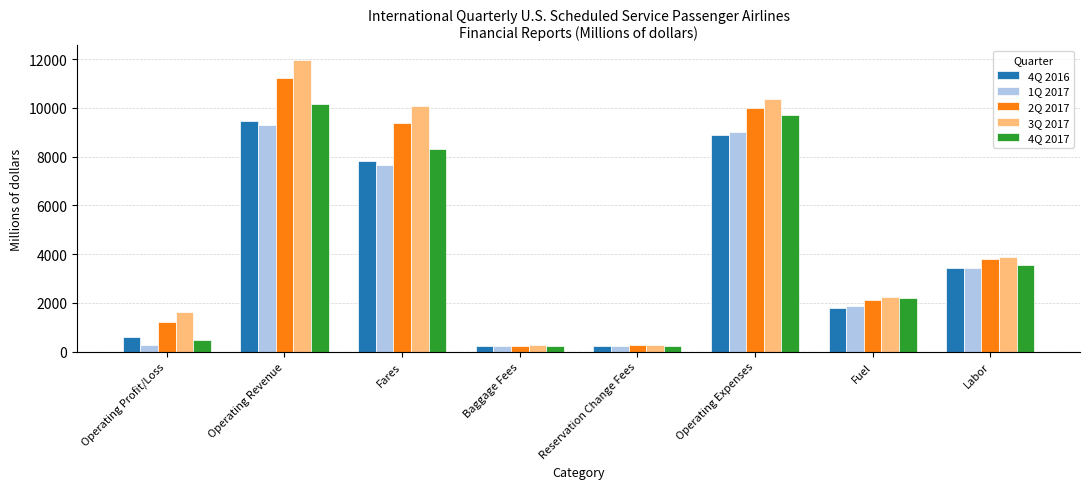

What is the label of the 8th bar from the left?

Labor